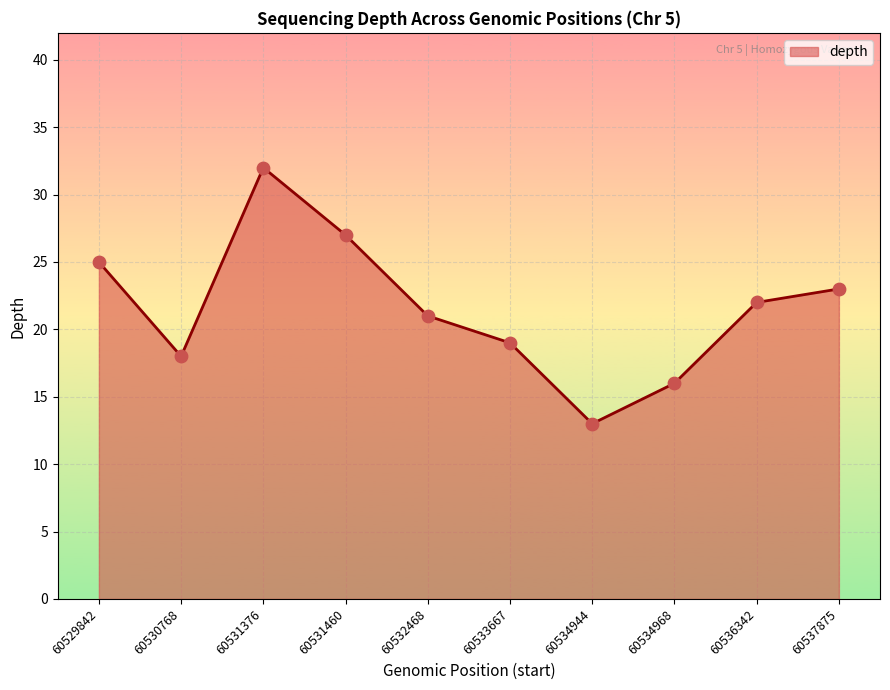

What is the change in value from 60532468 to 60537875?

+2